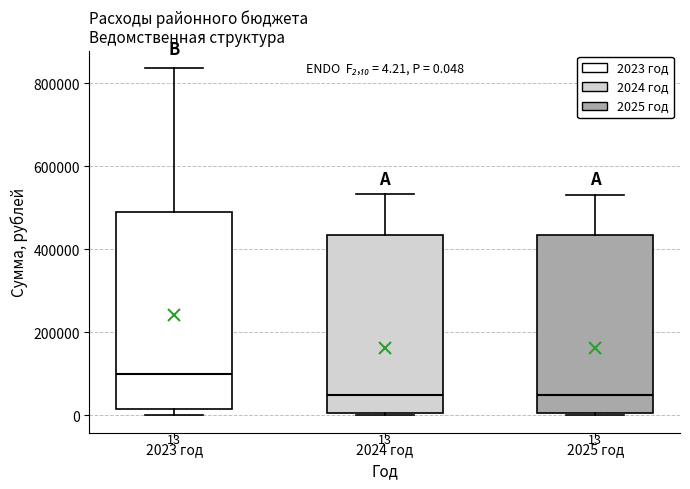

Which box has the highest median line?

2023 год